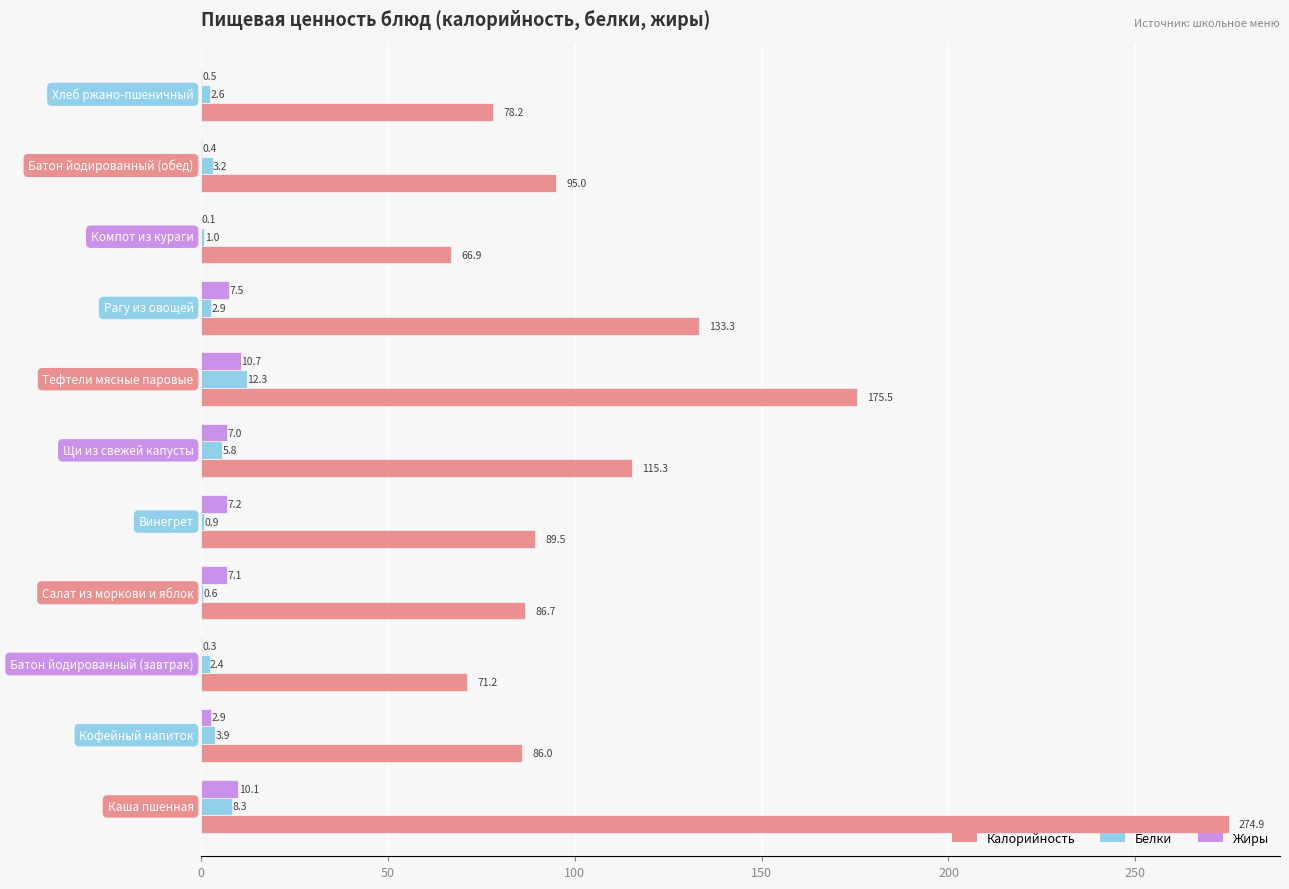

What are all the series names shown in the legend?

Калорийность, Белки, Жиры